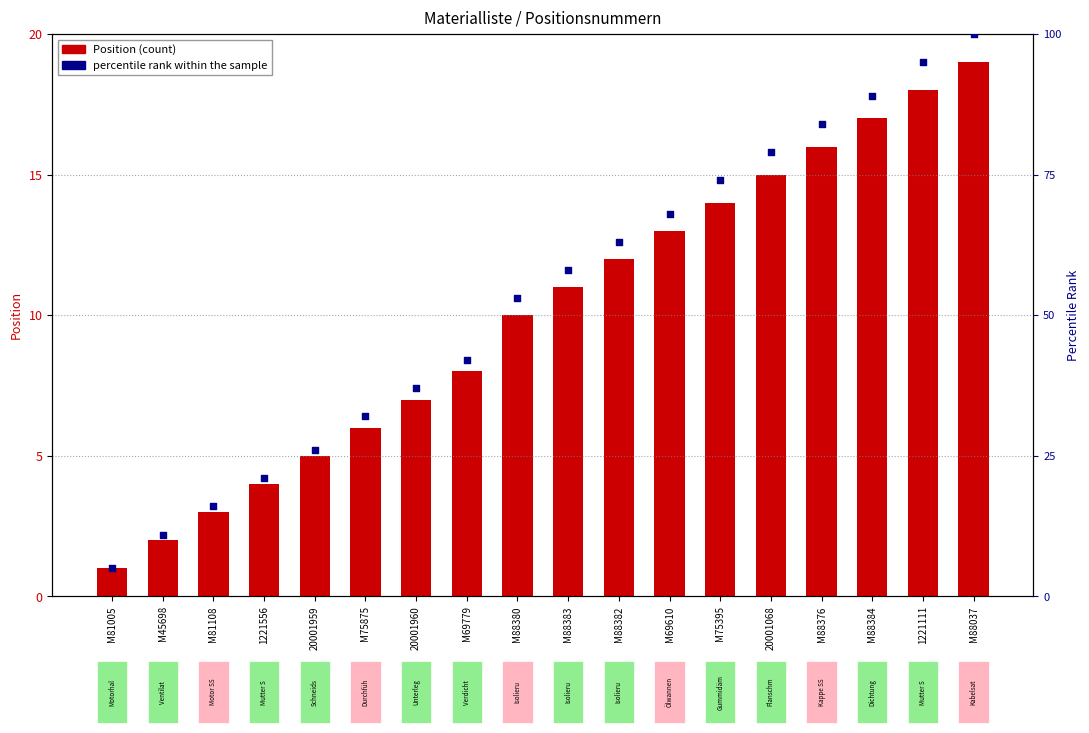

Which series has the largest total across all categories?

percentile rank within the sample